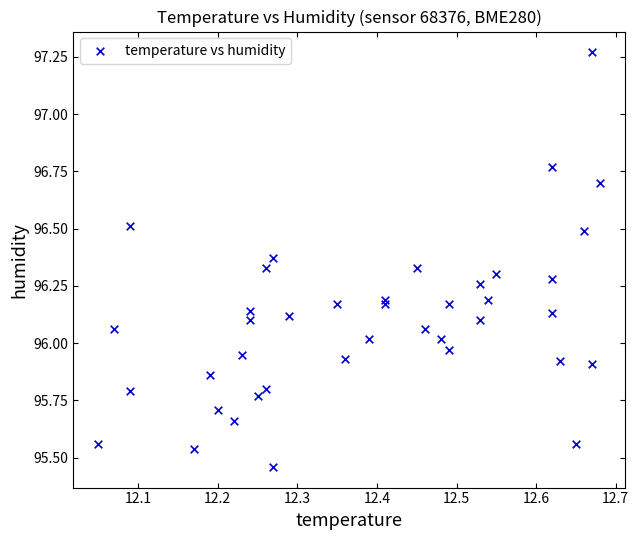

What is the range of Y values (max minus min)?

1.8